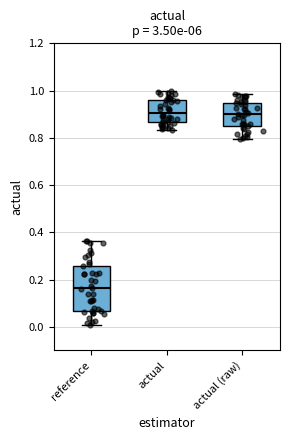

Where is the upper edge of the box for actual (raw) on the y-axis? The values are not printed on the chart, so give them approximately, as read against the axis.

0.94